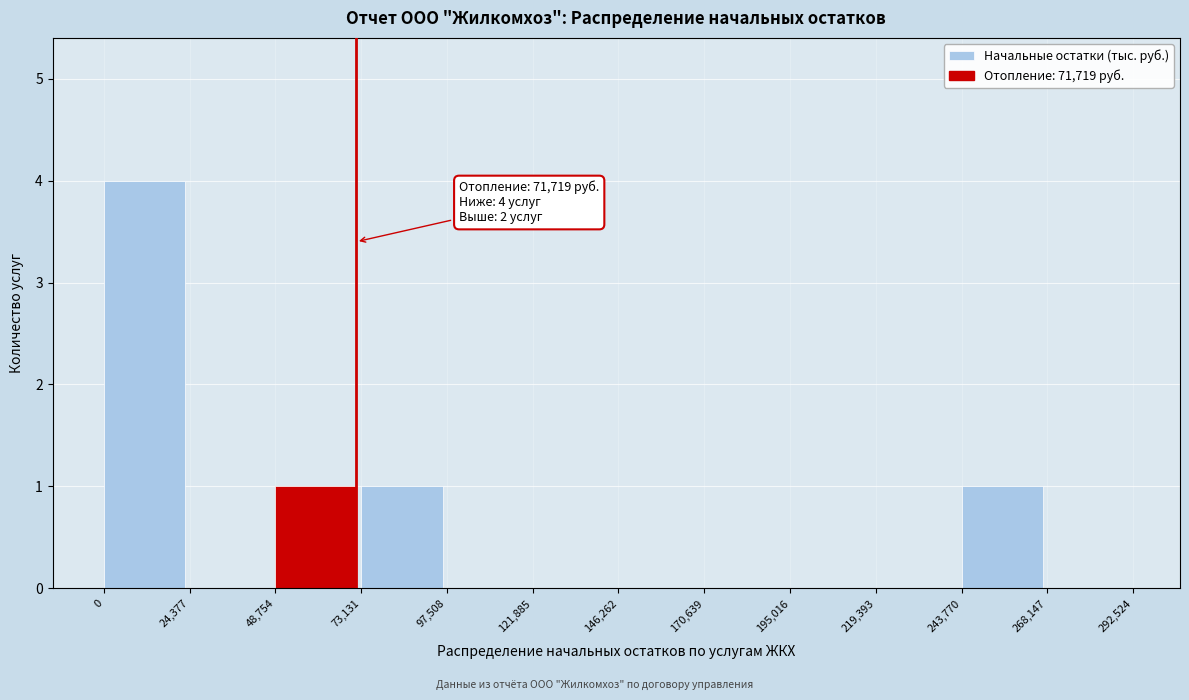

Reading right to left, transcribe all the data shown in this chart.

268,147=0	243,770=1	219,393=0	195,016=0	170,639=0	146,262=0	121,885=0	97,508=0	73,131=1	48,754=1	24,377=0	0=4